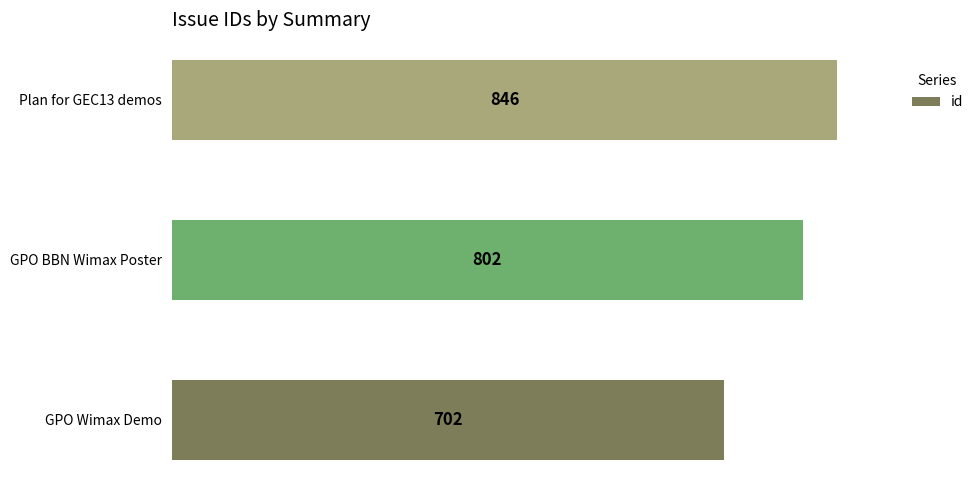

What is the average value?

783